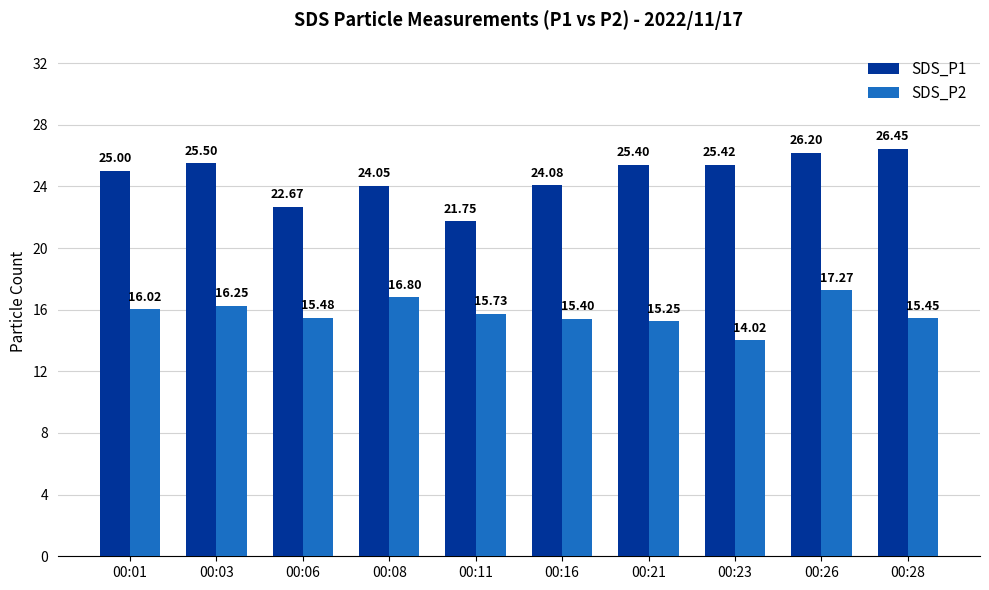

The SDS_P2 series shows 15.5 at 00:06. True or false?

True